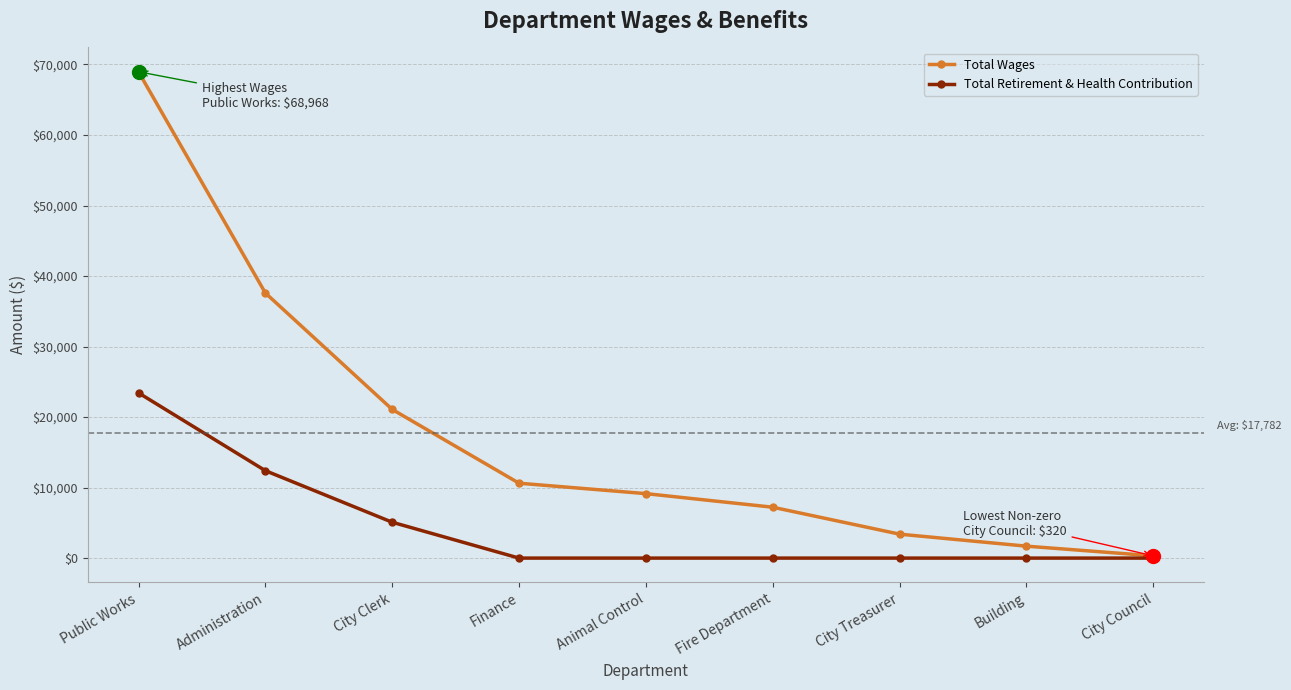

How many series are shown in this chart?

2